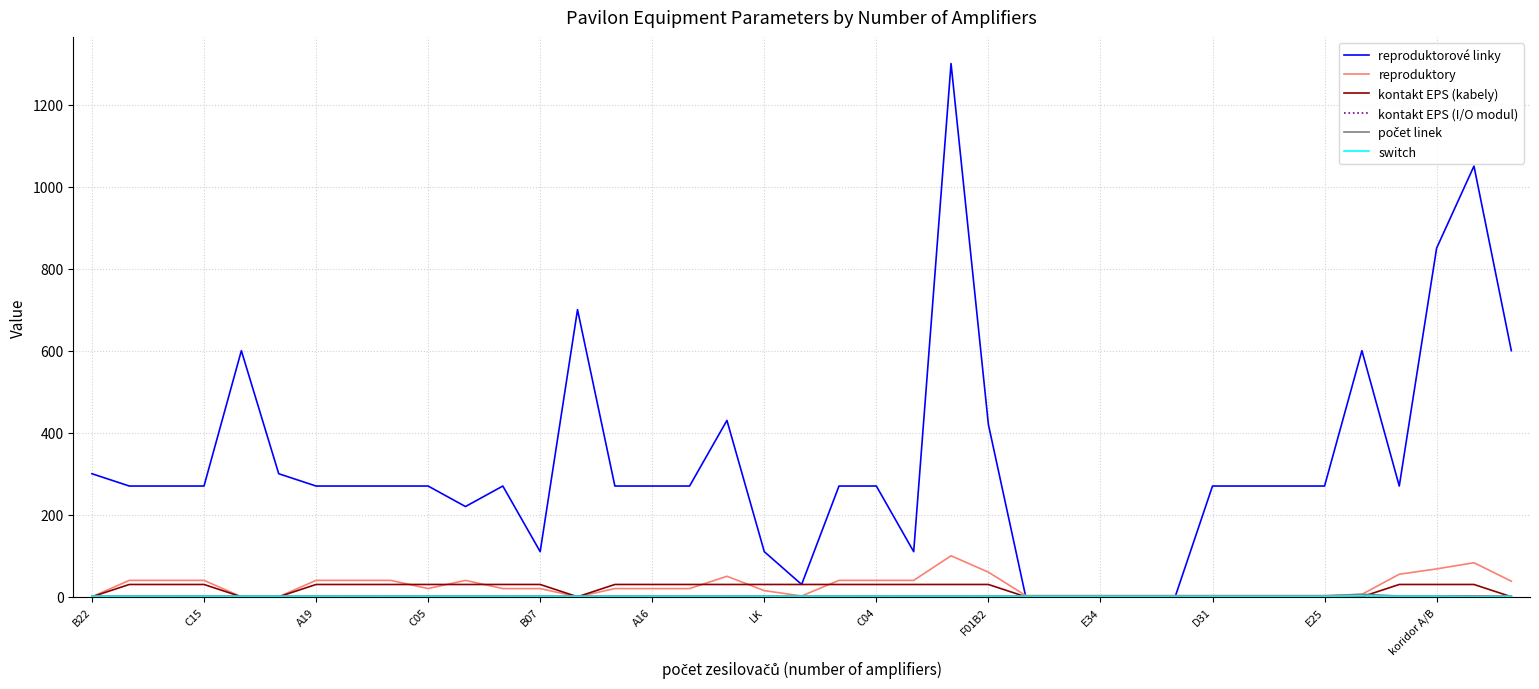

Which series has the widest spread of values?

reproduktorové linky